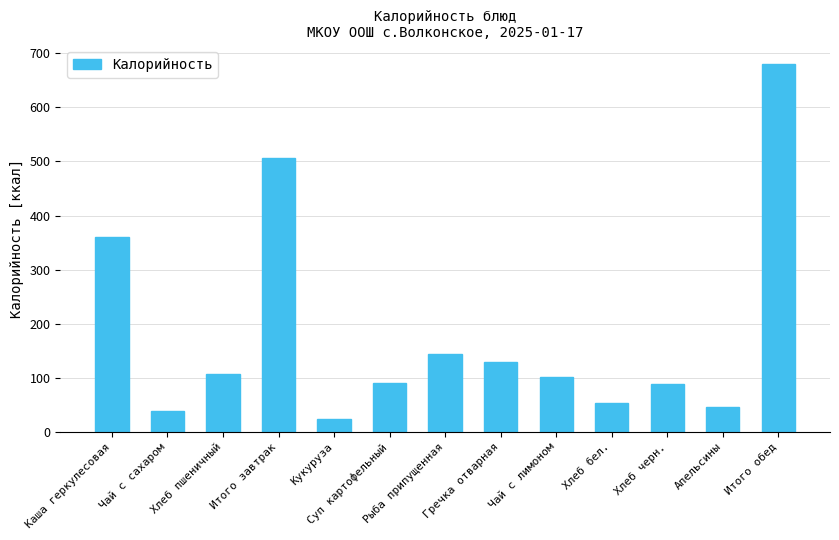

Which has a higher value, Рыба припущенная or Итого завтрак?

Итого завтрак